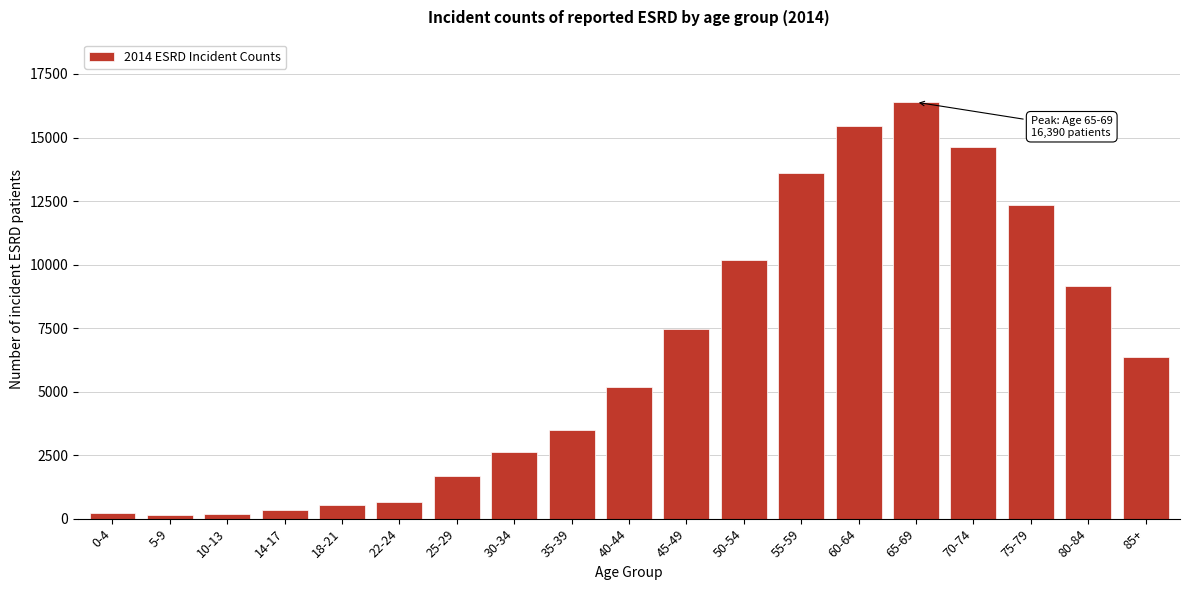

What is the maximum value shown in the chart?

16390